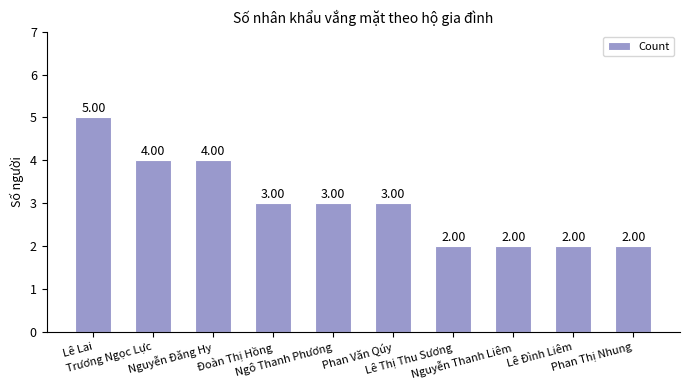

What is the sum of the values at Lê Thị Thu Sương and Lê Lai?

7